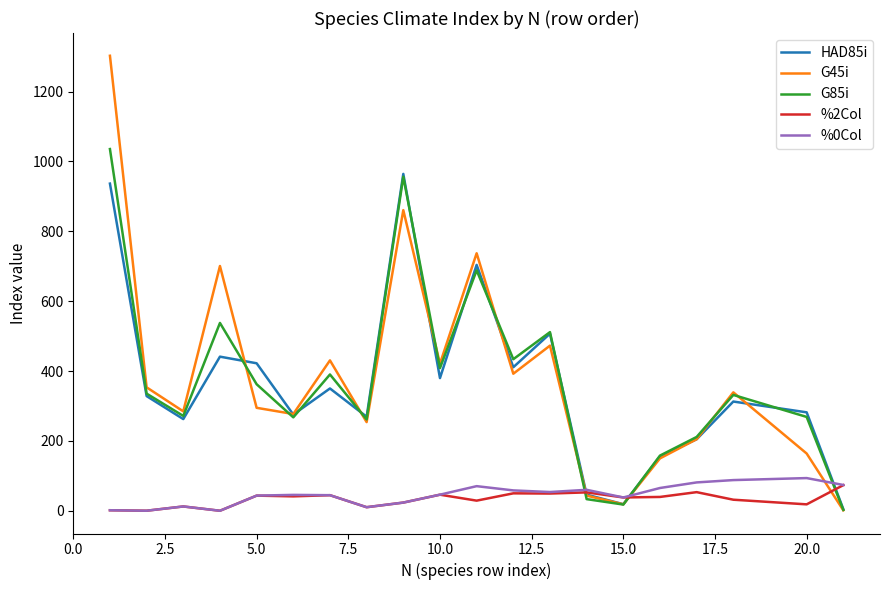

What is the highest value of the %2Col series?

73.4